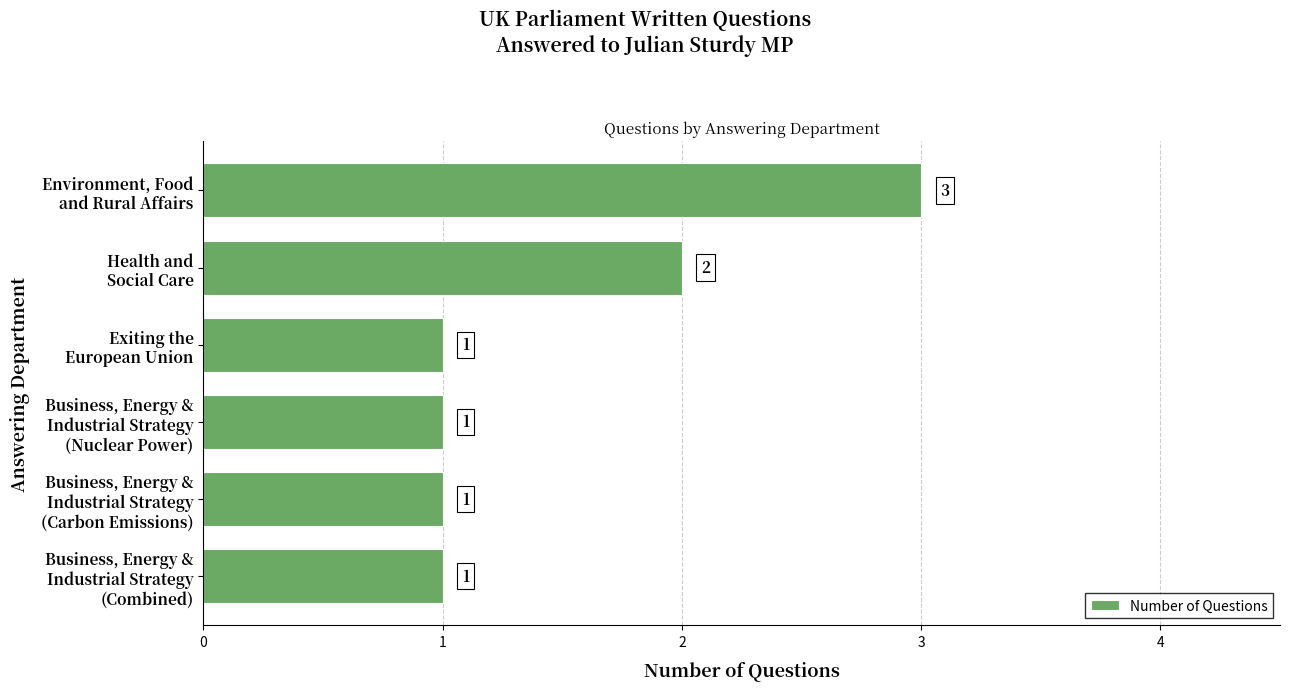

What is the maximum value shown in the chart?

3